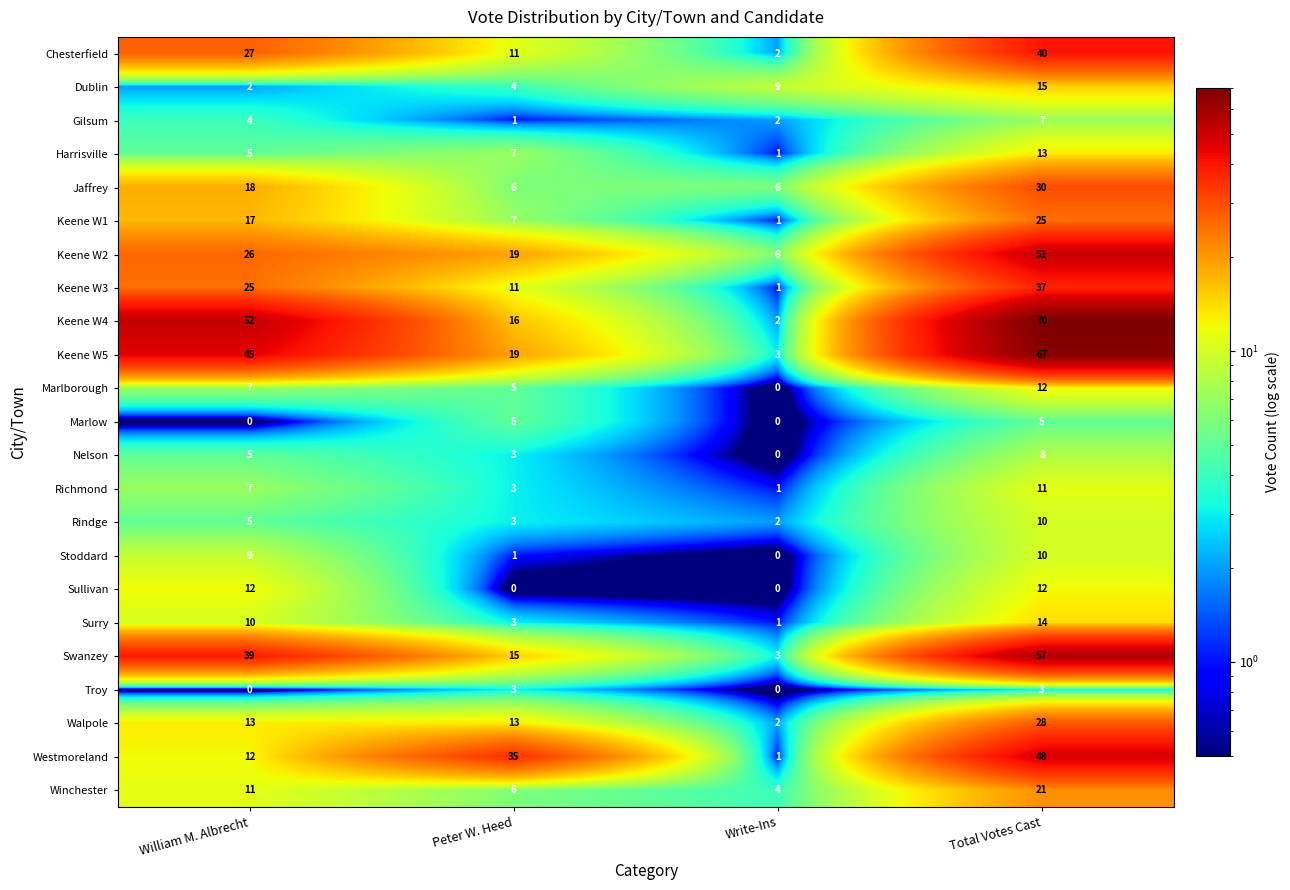

At how many categories does at least one series exceed 56?

1